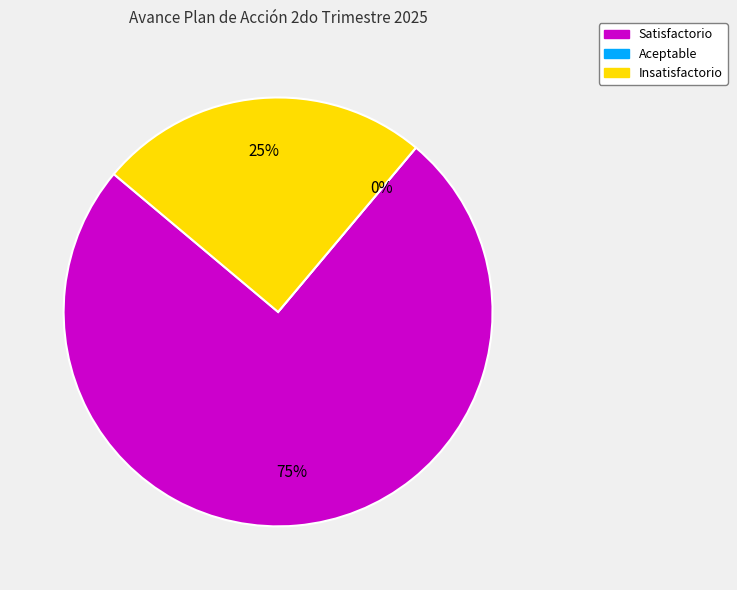

To the nearest percent, what is the average slice percentage?

33%